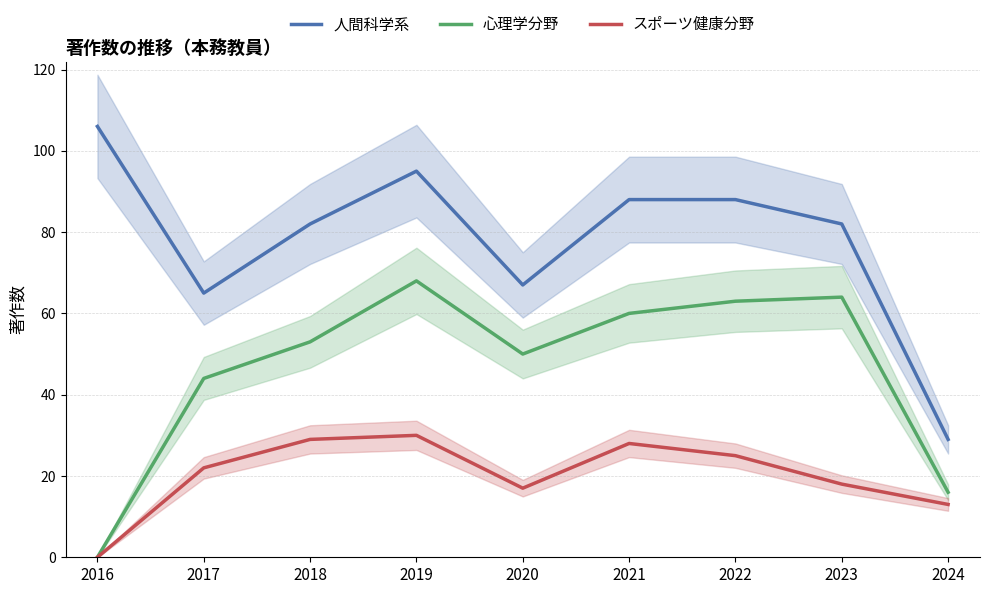

True or false: 心理学分野 and 人間科学系 intersect in this chart.

False